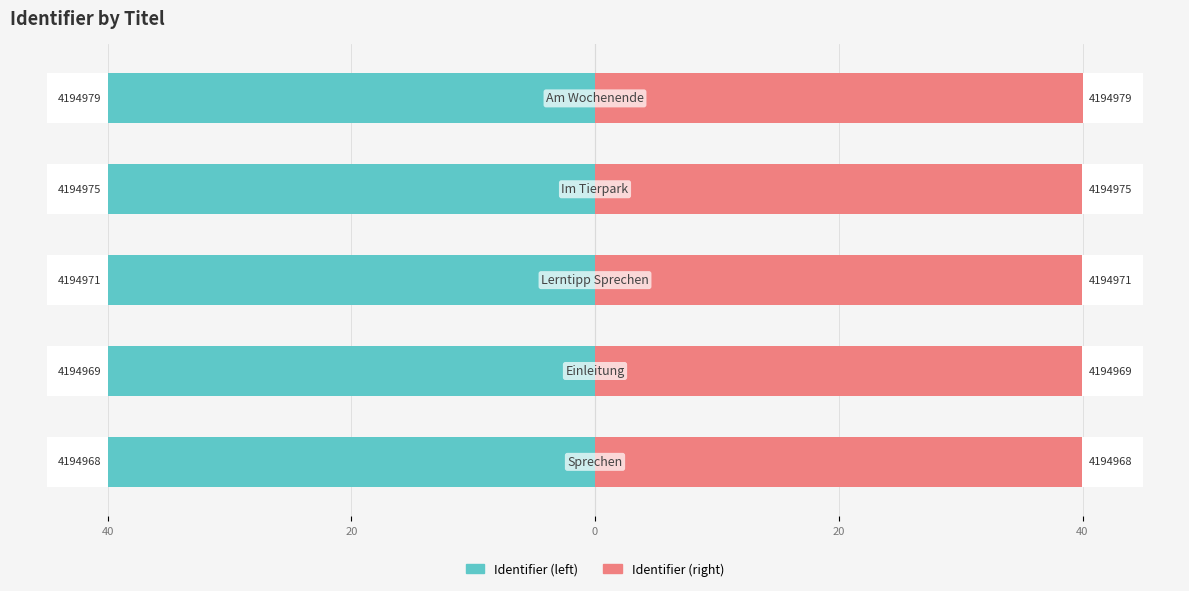

Rank the series by their maximum value, from lowest to highest.

Identifier (left), Identifier (right)